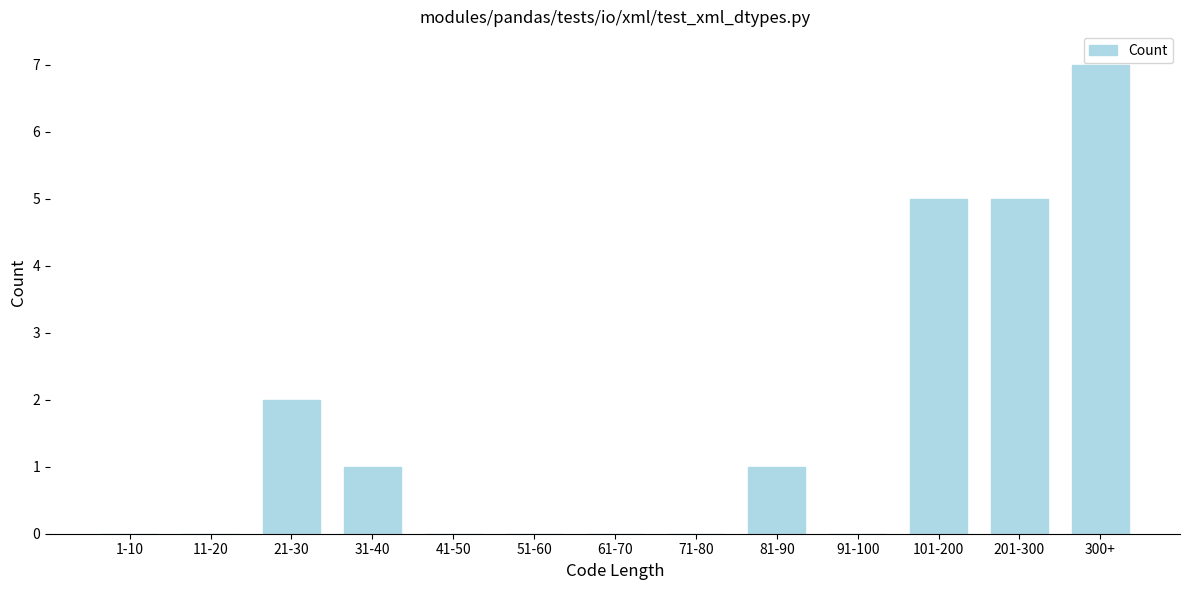

Reading right to left, extract all data points from this chart.

300+=7	201-300=5	101-200=5	91-100=0	81-90=1	71-80=0	61-70=0	51-60=0	41-50=0	31-40=1	21-30=2	11-20=0	1-10=0